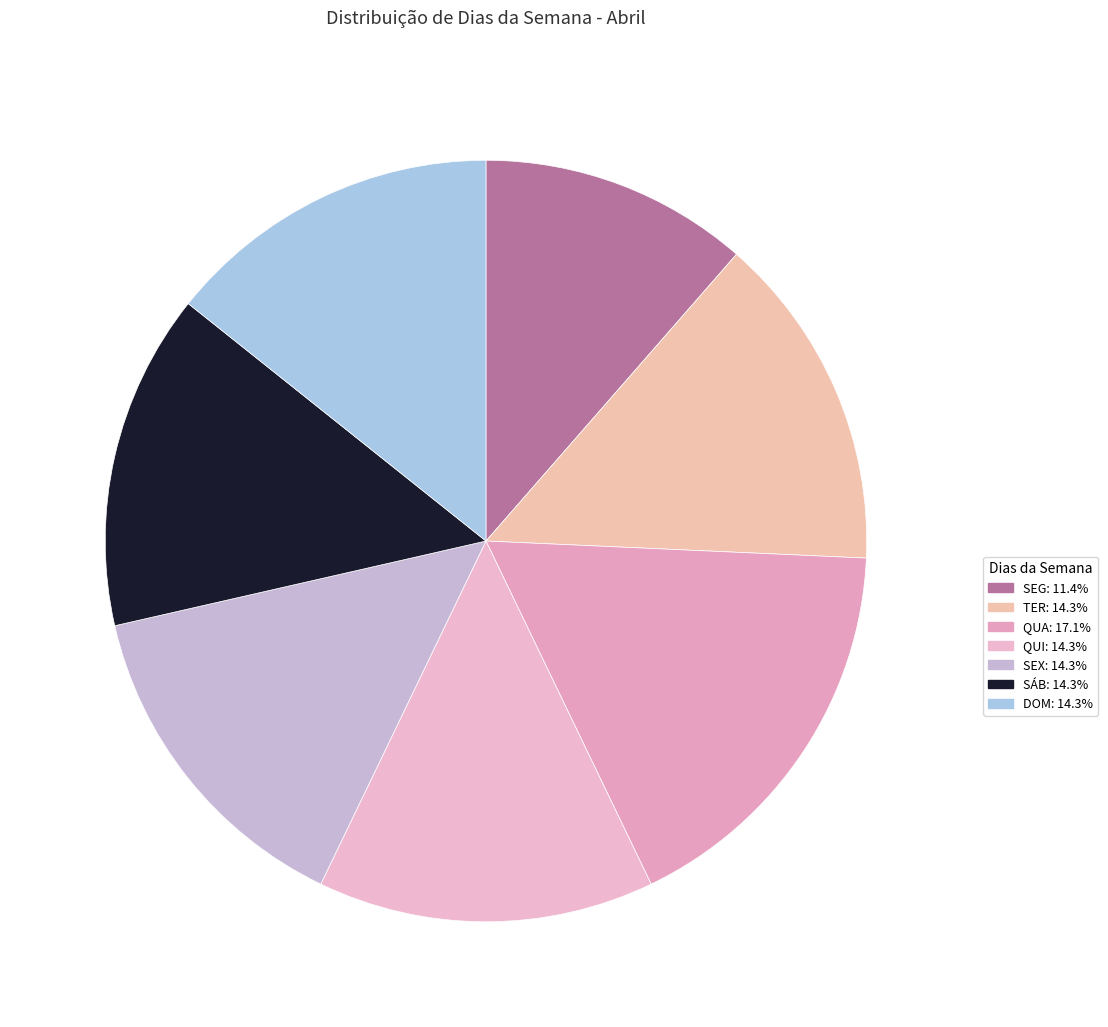

The SÁB slice represents 14% of the pie. True or false?

True